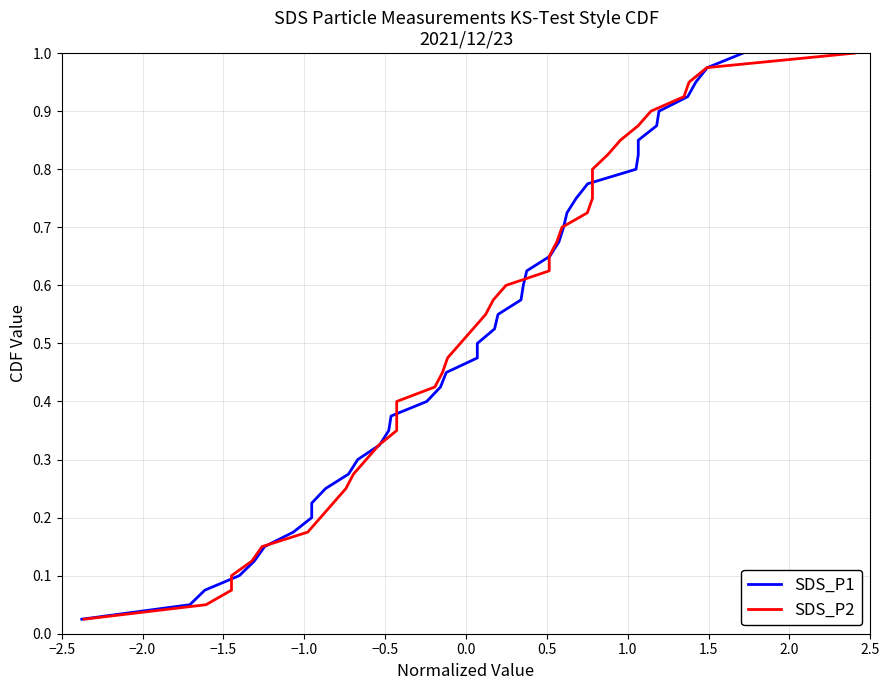

List the series in order of their peak value, highest first.

SDS_P1, SDS_P2